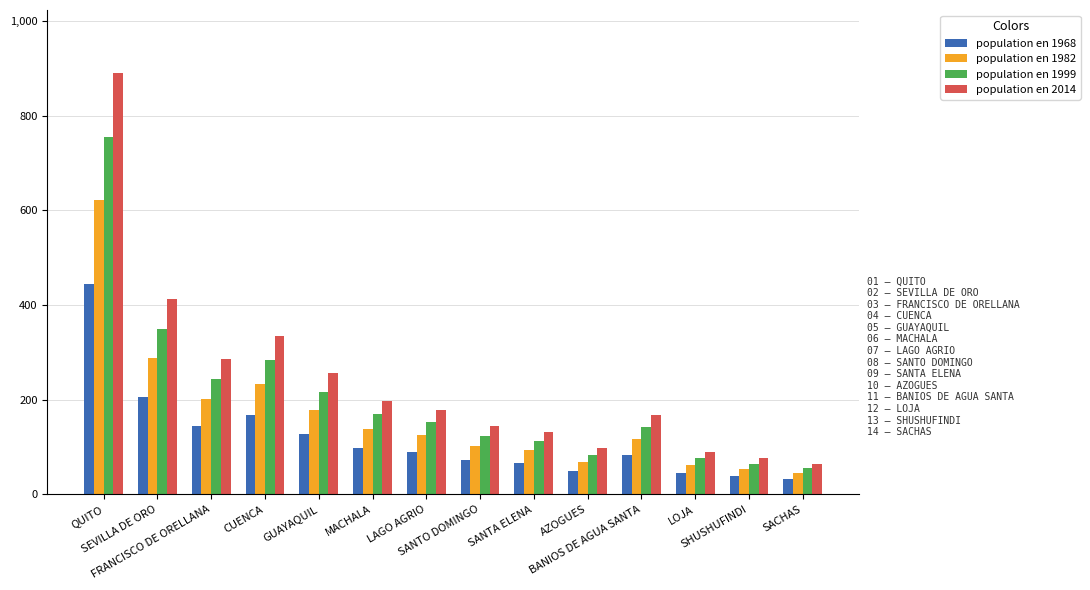

How many bars are there in each group?

4